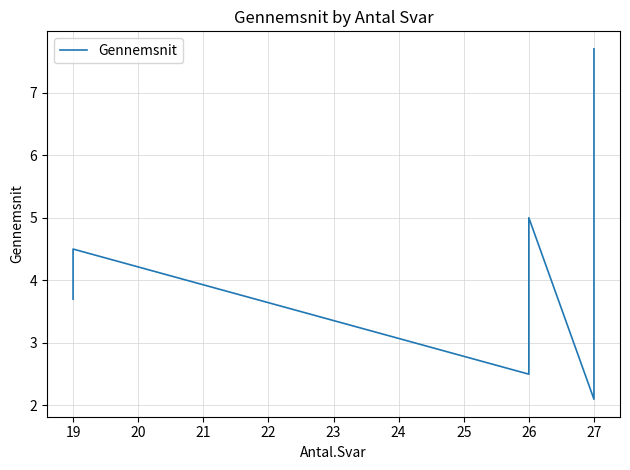

What is the value of the 15th point from the left?

3.7